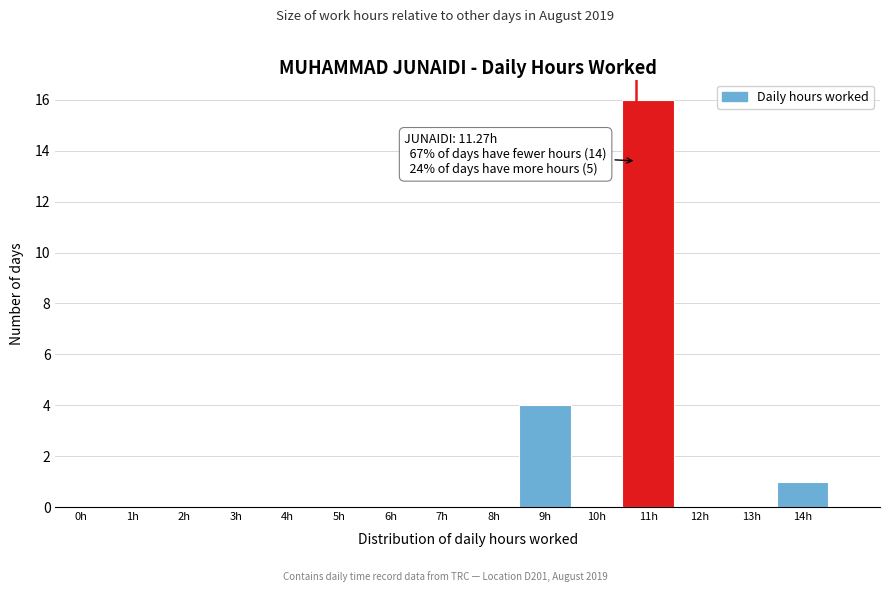

Reading left to right, extract all data points from this chart.

0h=0	1h=0	2h=0	3h=0	4h=0	5h=0	6h=0	7h=0	8h=0	9h=4	10h=0	11h=16	12h=0	13h=0	14h=1